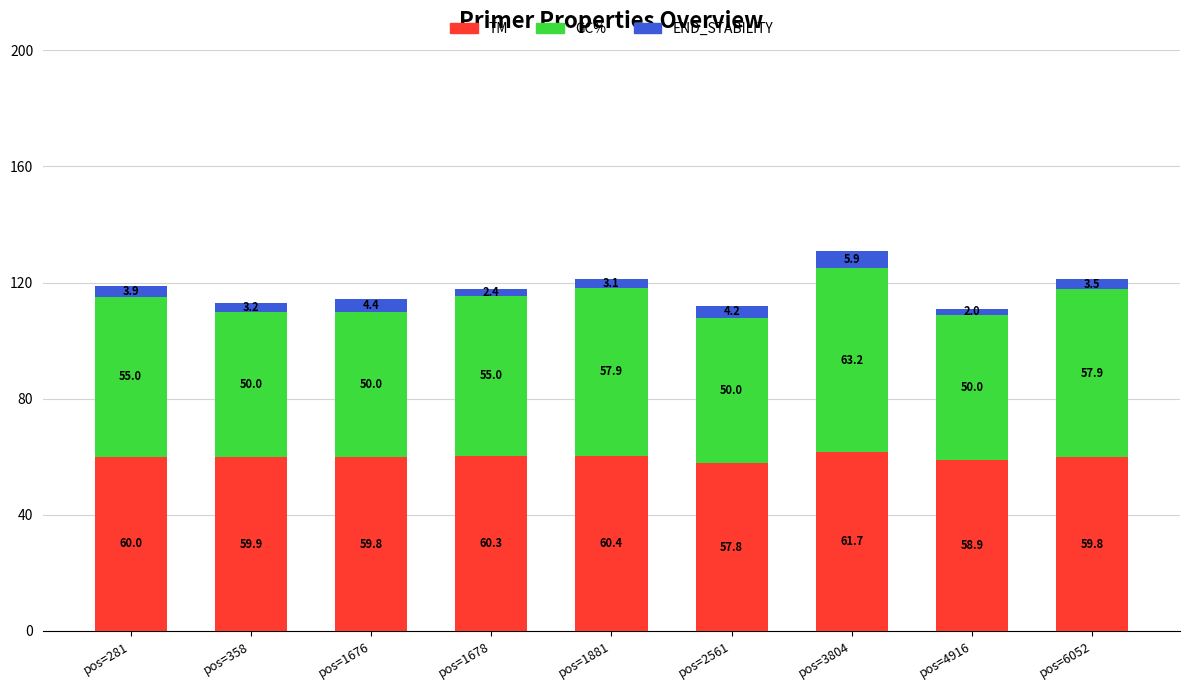

What is the maximum value for TM?

61.7